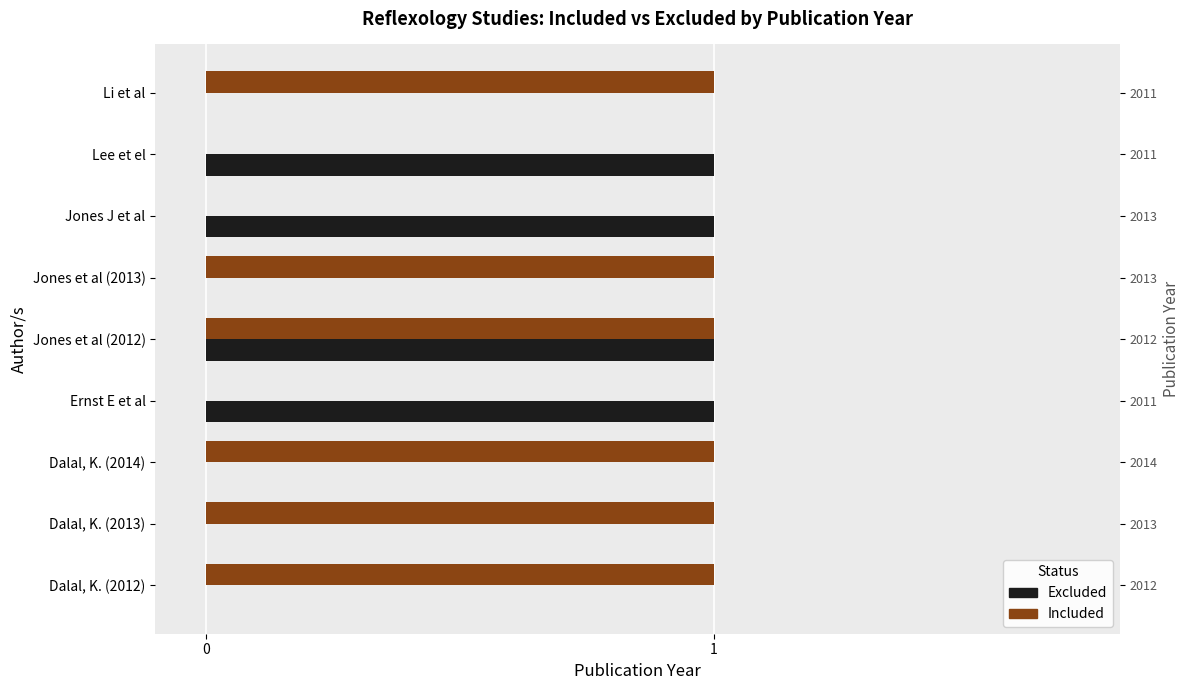

What is the greatest value displayed?

1